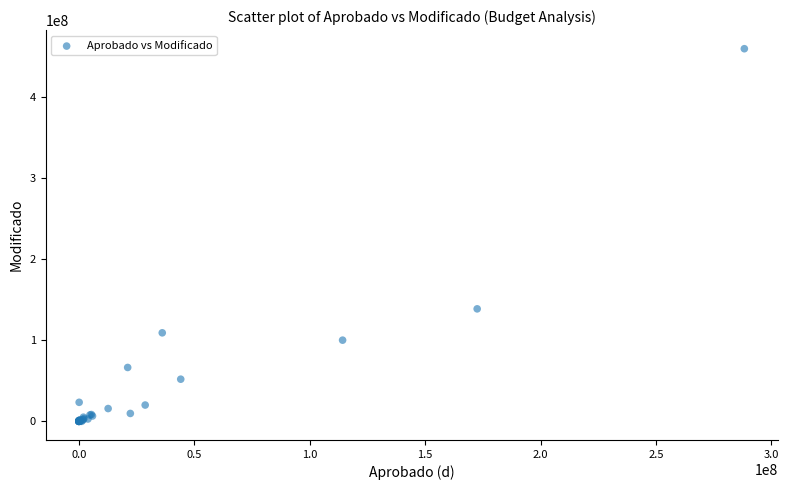

What Y value in the scatter plot is closest to 229829707?

138763099.8